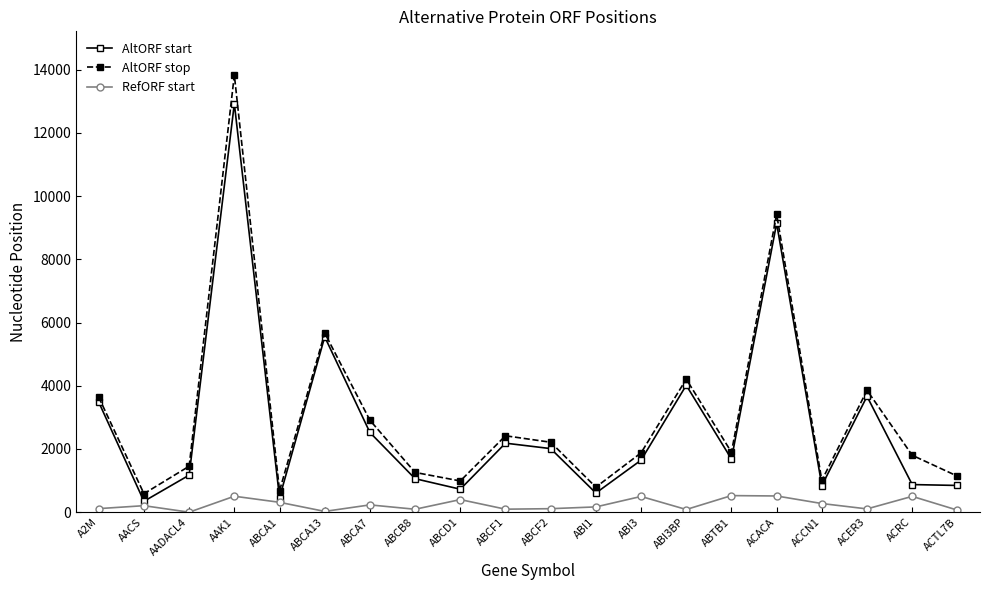

At which category does AltORF start reach its first local peak?

AAK1